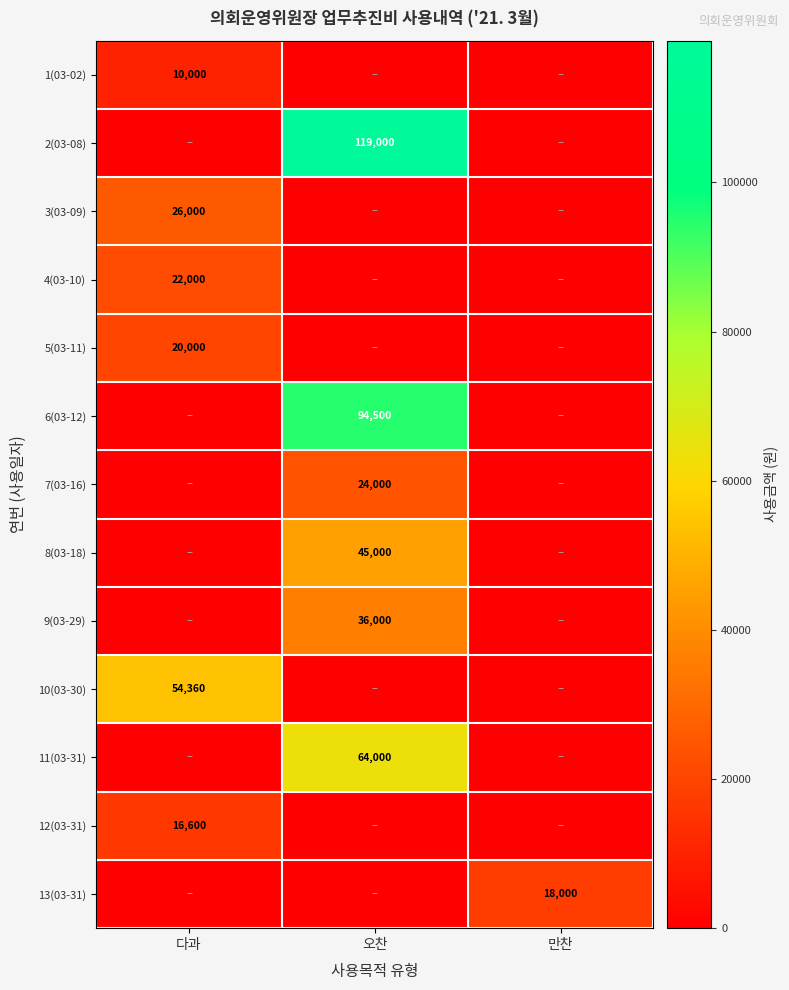

Is it true that 5(03-11) equals 20000 at 다과?

True